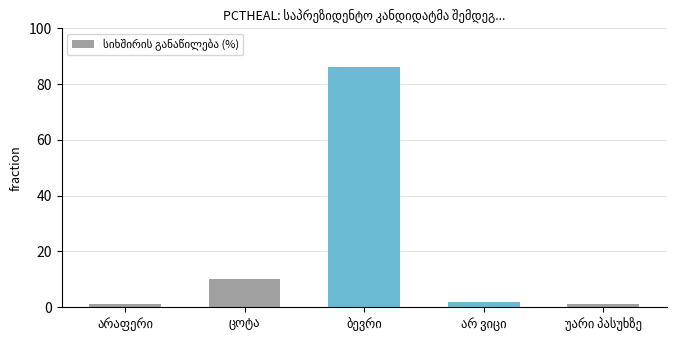

What is the value of the 4th bar from the left?

2